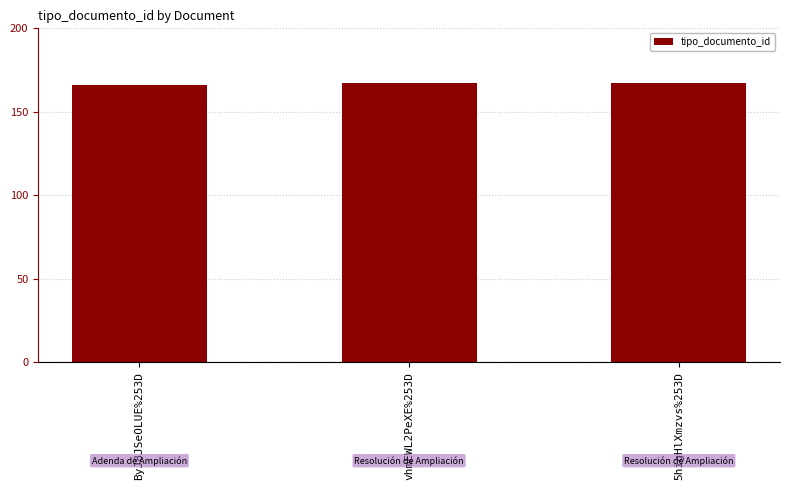

What is the value of the 1st bar from the left?

166